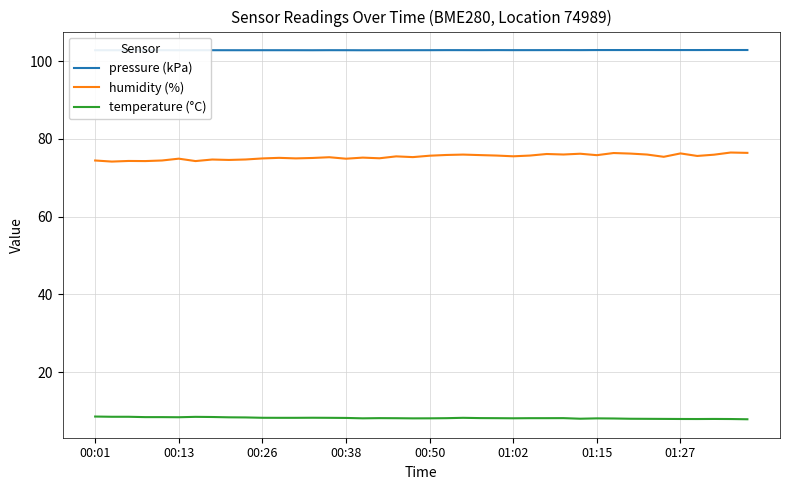

Which series has the largest total across all categories?

pressure (kPa)